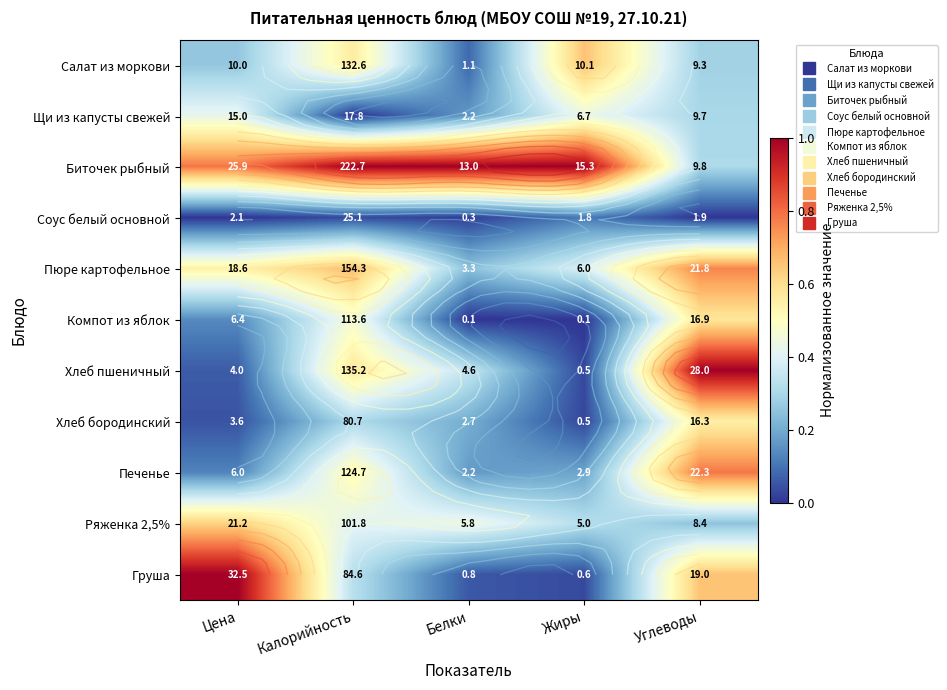

At which category is the sum across all series the highest?

Углеводы